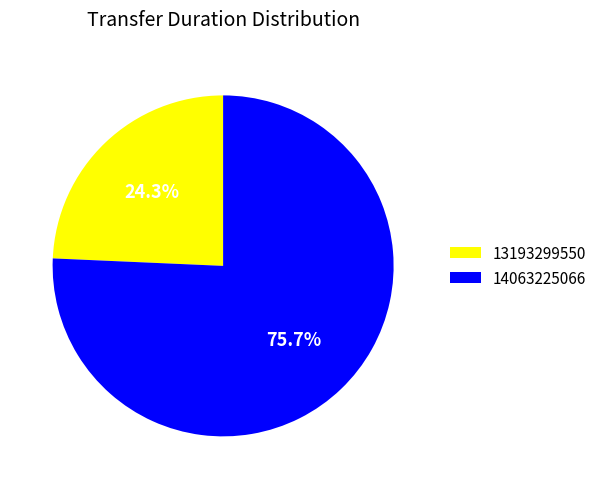

Which category has the smallest portion of the pie?

13193299550